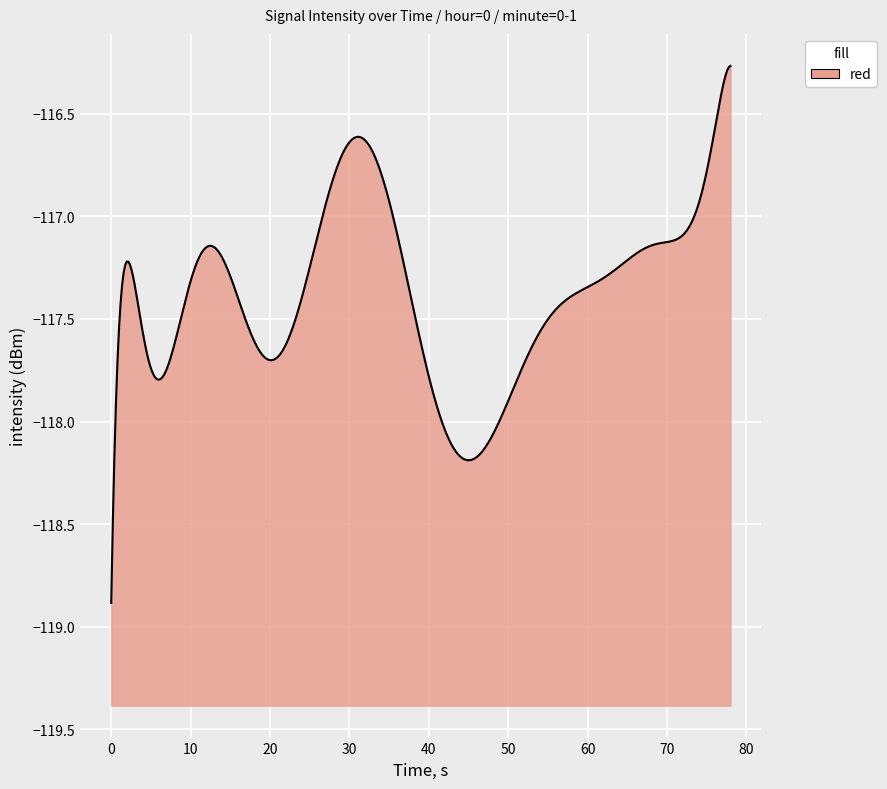

What is the difference between the maximum and minimum values?

2.6